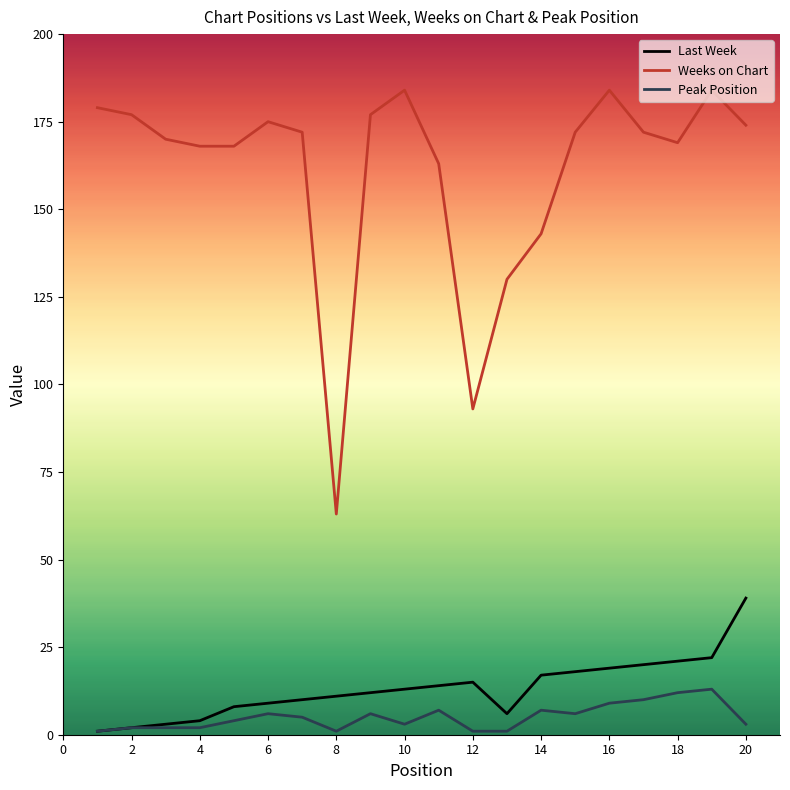

What is the highest value of the Weeks on Chart series?

184